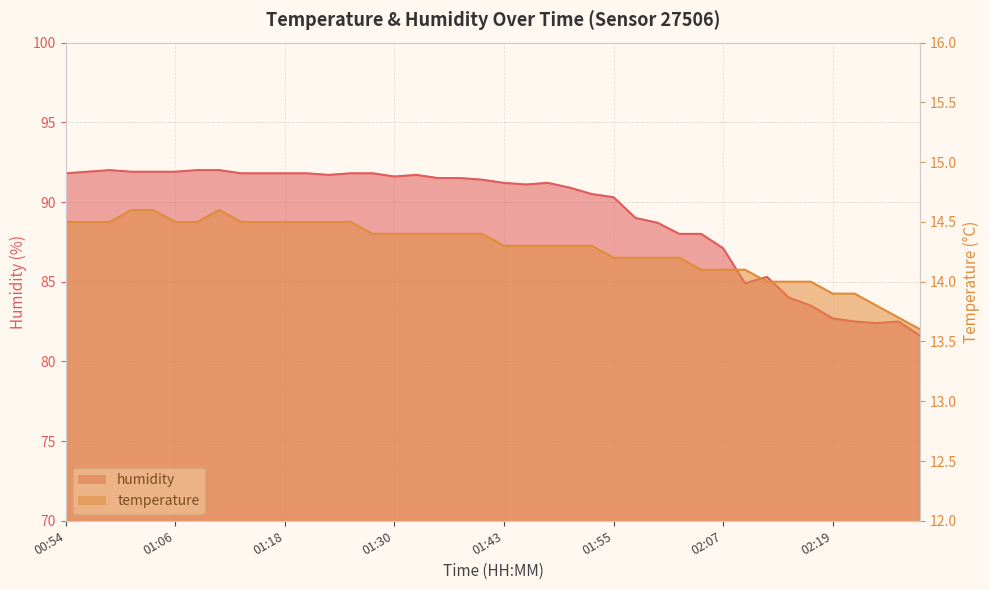

What is the sum of all temperature values?

571.2